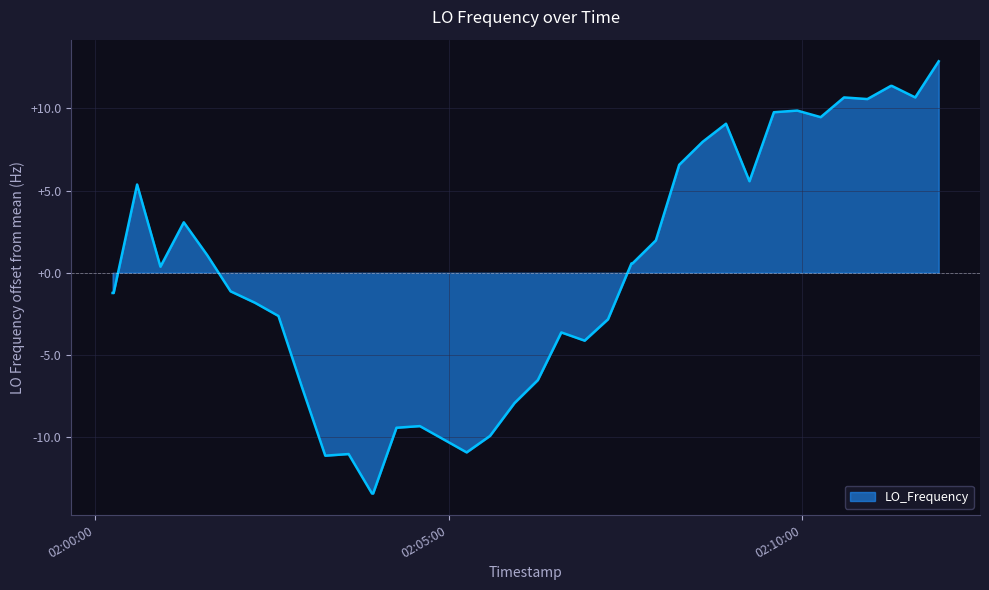

What is the difference between the maximum and minimum values?

26.3